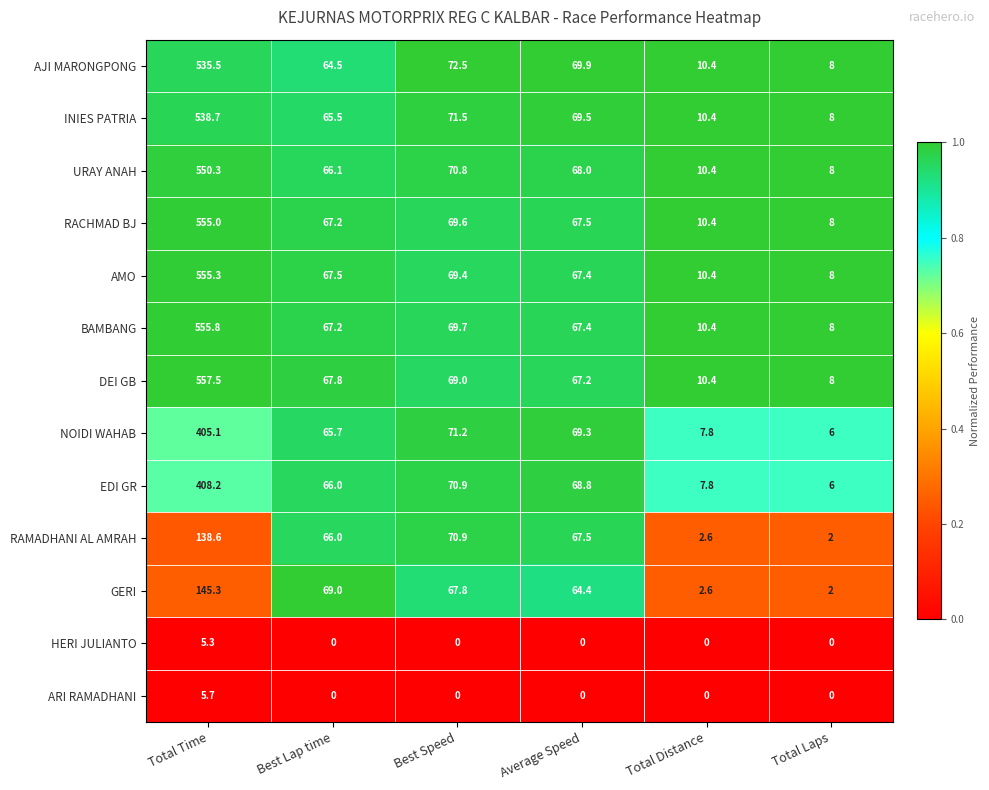

The value of AMO at Best Lap time is 67.5. True or false?

True